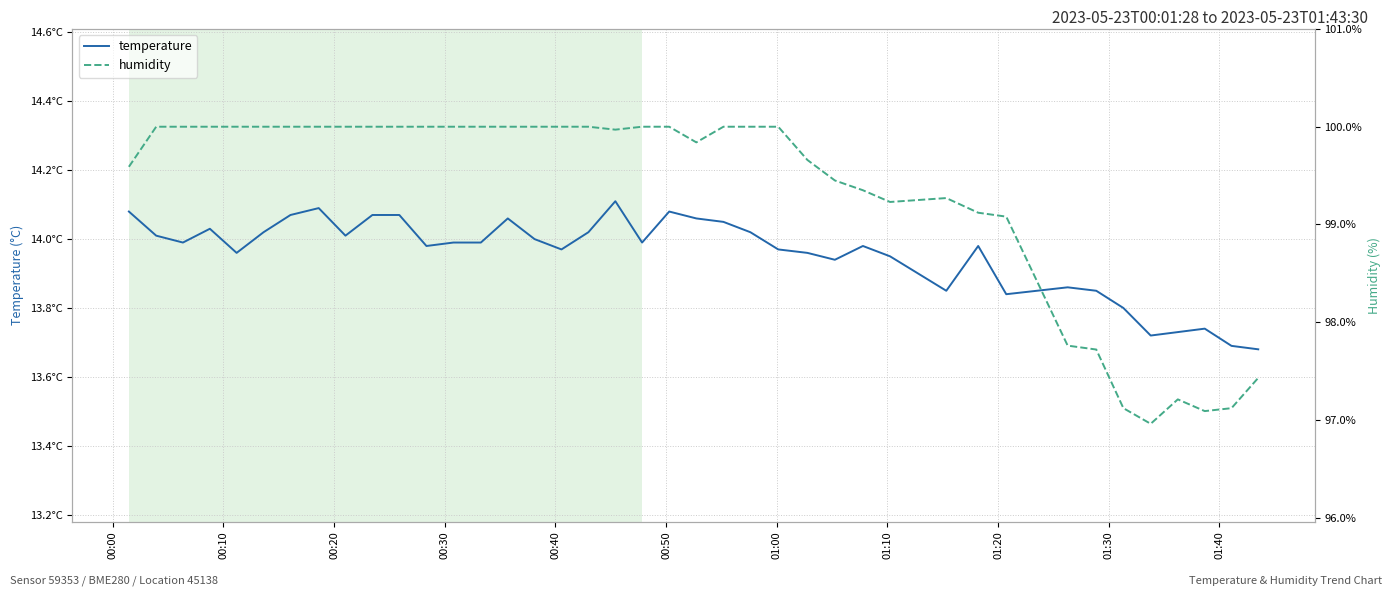

True or false: humidity and temperature intersect in this chart.

False